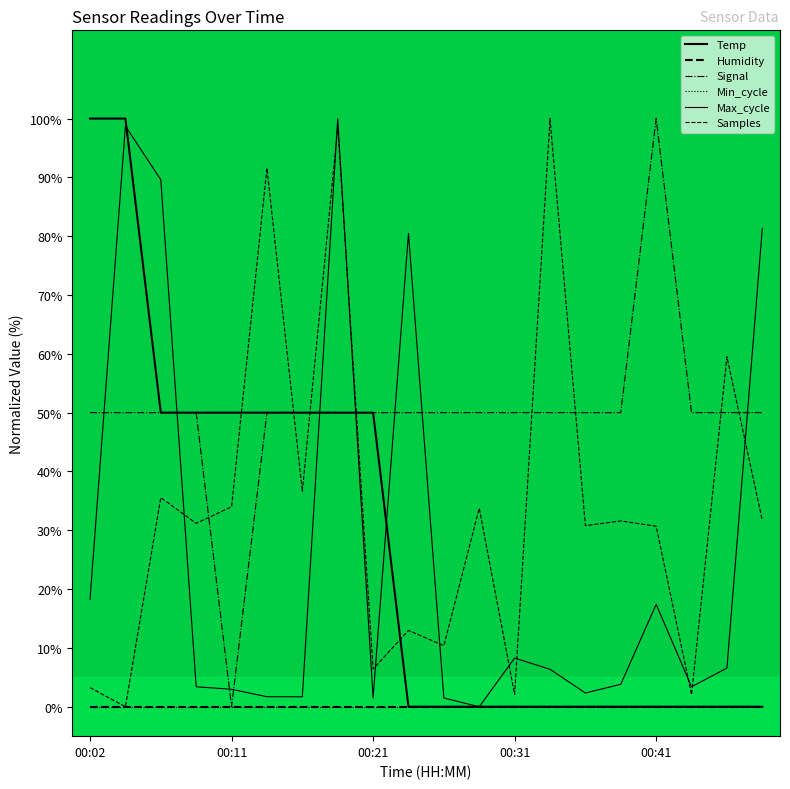

After their last crossing, which series has the higher values: Signal or Temp?

Signal